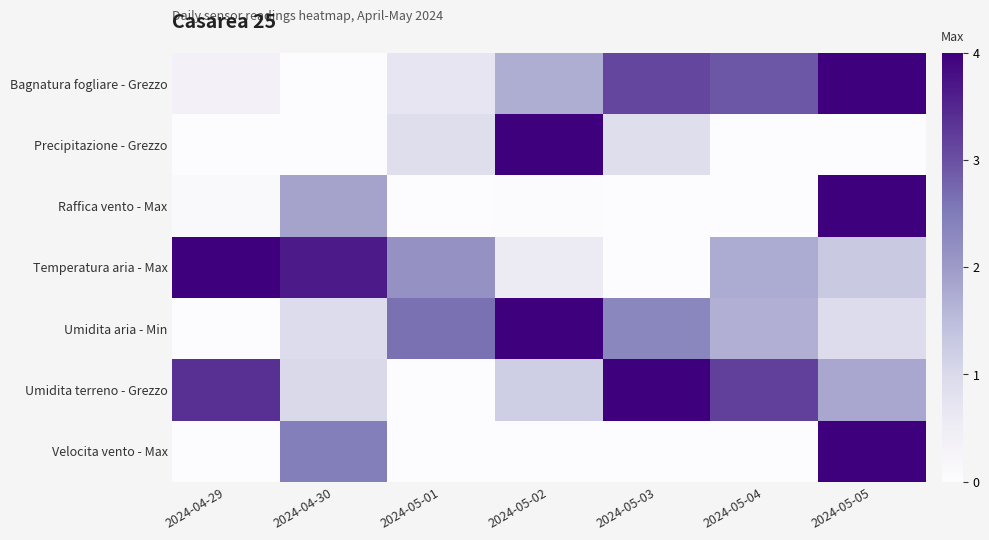

What is the total value across all series at 2024-05-04?

9.6